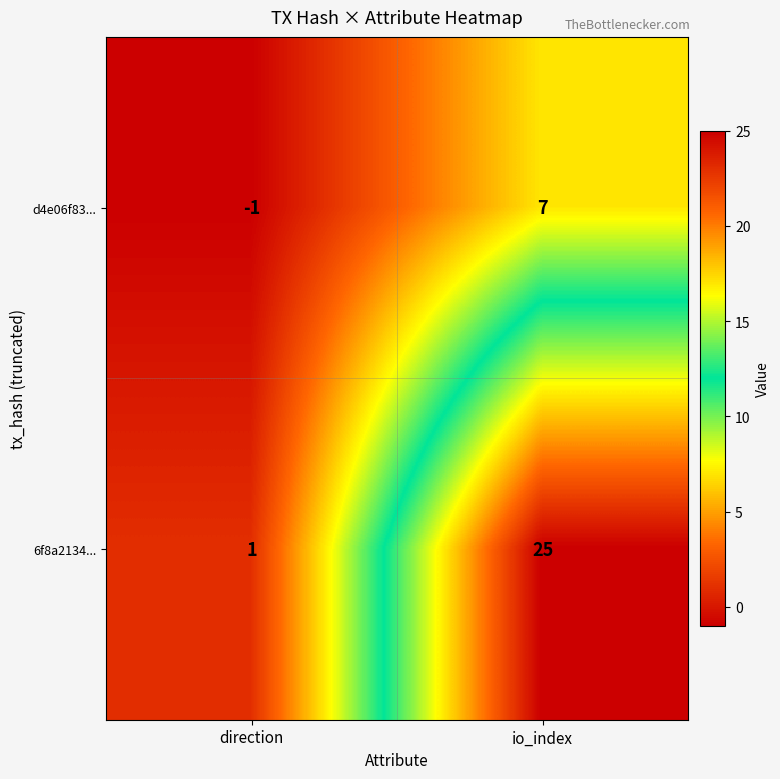

What is the minimum value shown in the chart?

-1